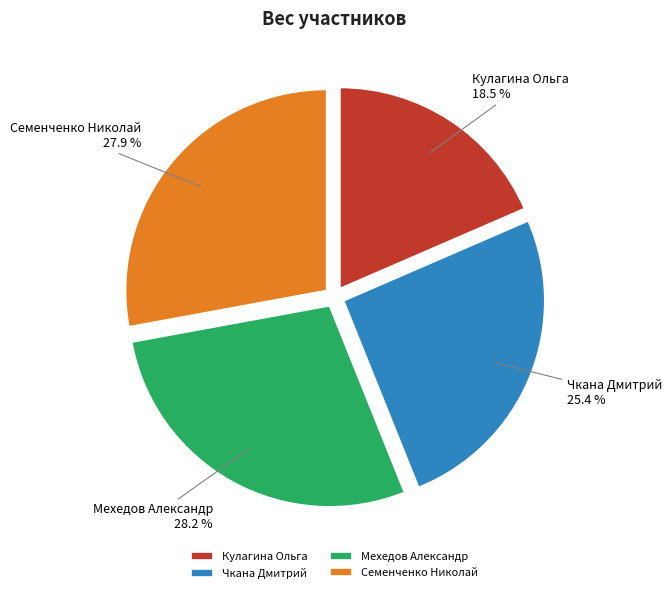

Is there a majority slice in this chart?

No